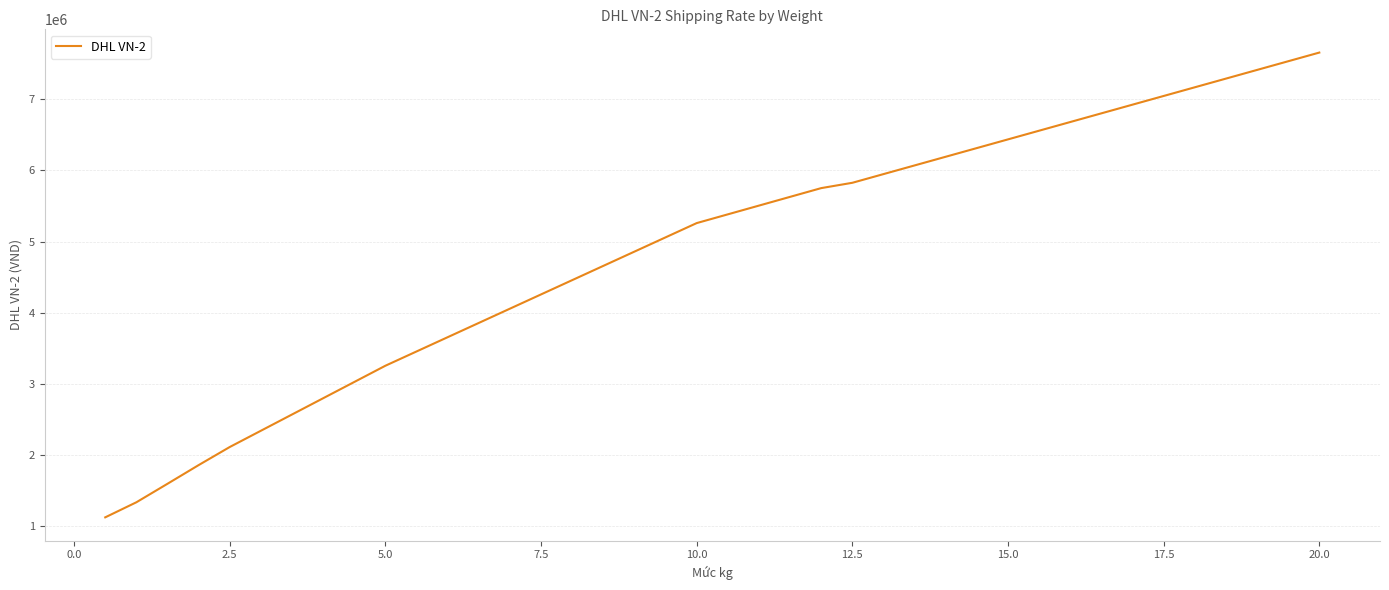

What is the difference between the maximum and minimum values?

6528839.4